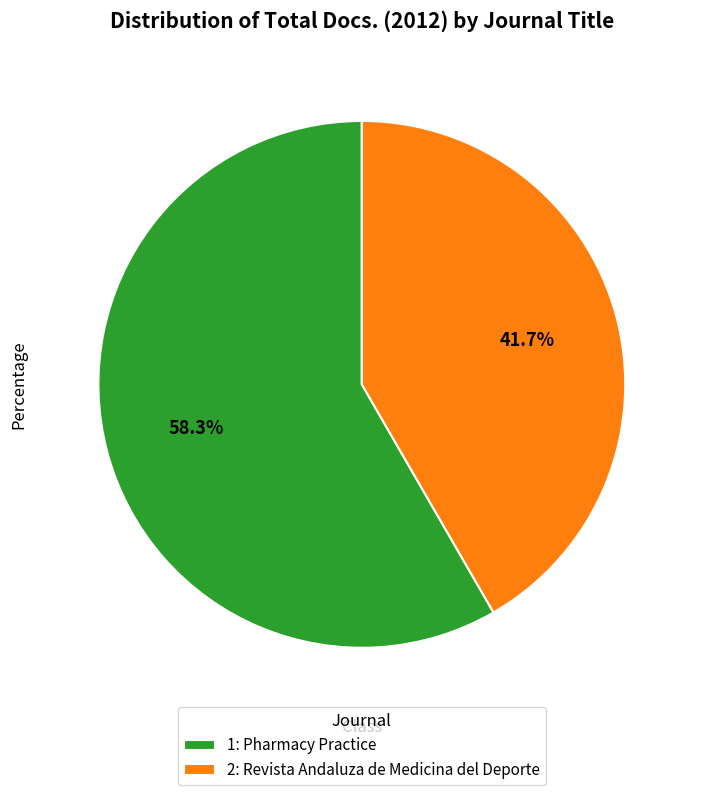

How much of the chart is everything except 1: Pharmacy Practice?

41.7%